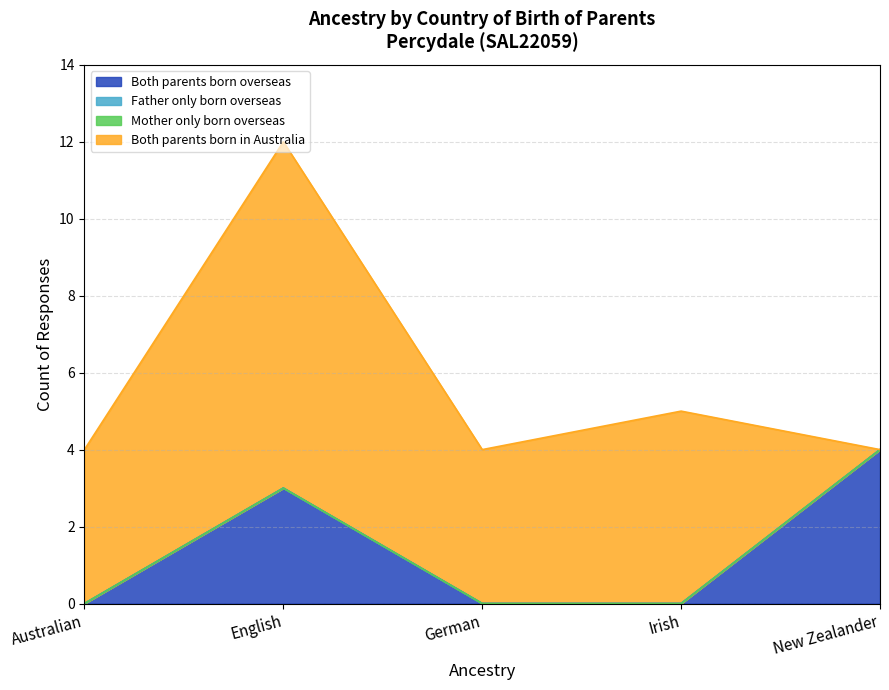

How many categories are shown in the chart?

5